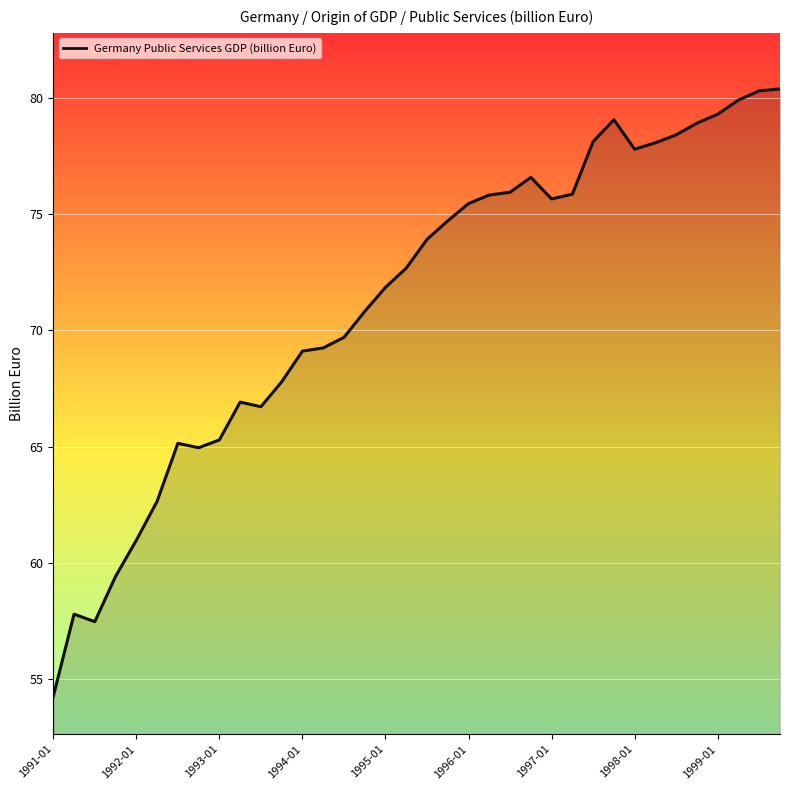

What is the smallest value displayed?

54.3